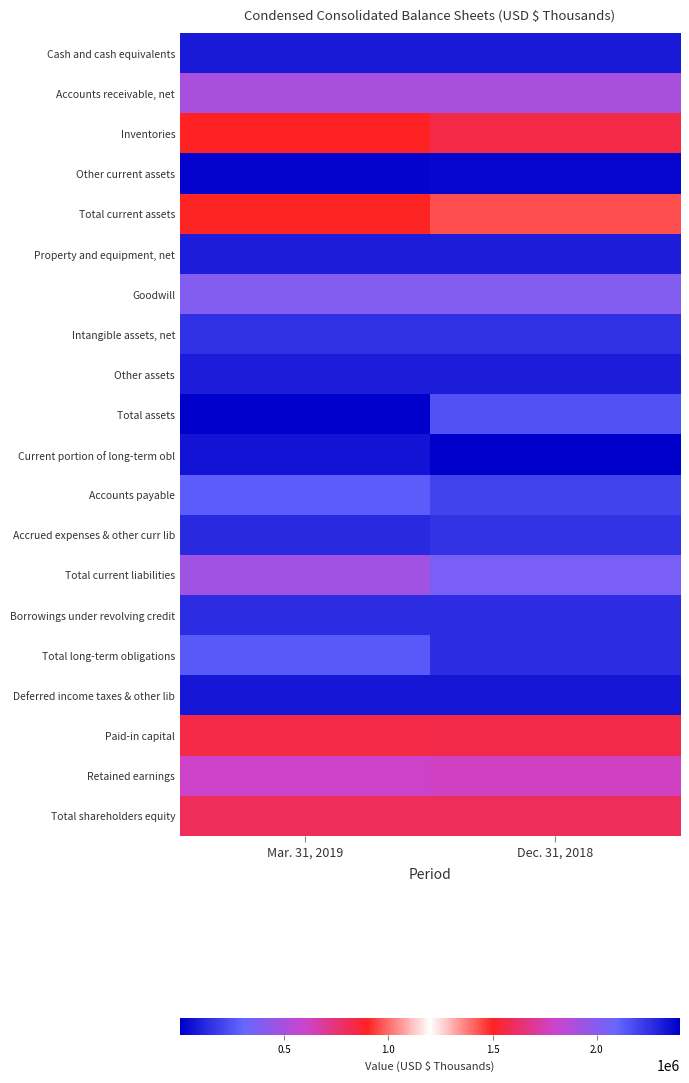

Reading left to right, what are all the values shown in this chart?

Cash and cash equivalents: Mar. 31, 2019=77273	Dec. 31, 2018=82894
Accounts receivable, net: Mar. 31, 2019=504719	Dec. 31, 2018=501908
Inventories: Mar. 31, 2019=893640	Dec. 31, 2018=837129
Other current assets: Mar. 31, 2019=14752	Dec. 31, 2018=19875
Total current assets: Mar. 31, 2019=1490384	Dec. 31, 2018=1441806
Property and equipment, net: Mar. 31, 2019=93176	Dec. 31, 2018=91046
Goodwill: Mar. 31, 2019=393504	Dec. 31, 2018=391998
Intangible assets, net: Mar. 31, 2019=148797	Dec. 31, 2018=147851
Other assets: Mar. 31, 2019=89756	Dec. 31, 2018=88332
Total assets: Mar. 31, 2019=2398943	Dec. 31, 2018=2161033
Current portion of long-term obl: Mar. 31, 2019=58506	Dec. 31, 2018=246
Accounts payable: Mar. 31, 2019=278634	Dec. 31, 2018=200229
Accrued expenses & other curr lib: Mar. 31, 2019=130293	Dec. 31, 2018=157091
Total current liabilities: Mar. 31, 2019=469773	Dec. 31, 2018=357566
Borrowings under revolving credit: Mar. 31, 2019=137500	Dec. 31, 2018=135200
Total long-term obligations: Mar. 31, 2019=263734	Dec. 31, 2018=135752
Deferred income taxes & other lib: Mar. 31, 2019=66181	Dec. 31, 2018=66002
Paid-in capital: Mar. 31, 2019=841575	Dec. 31, 2018=832121
Retained earnings: Mar. 31, 2019=603041	Dec. 31, 2018=627969
Total shareholders equity: Mar. 31, 2019=1599255	Dec. 31, 2018=1601713